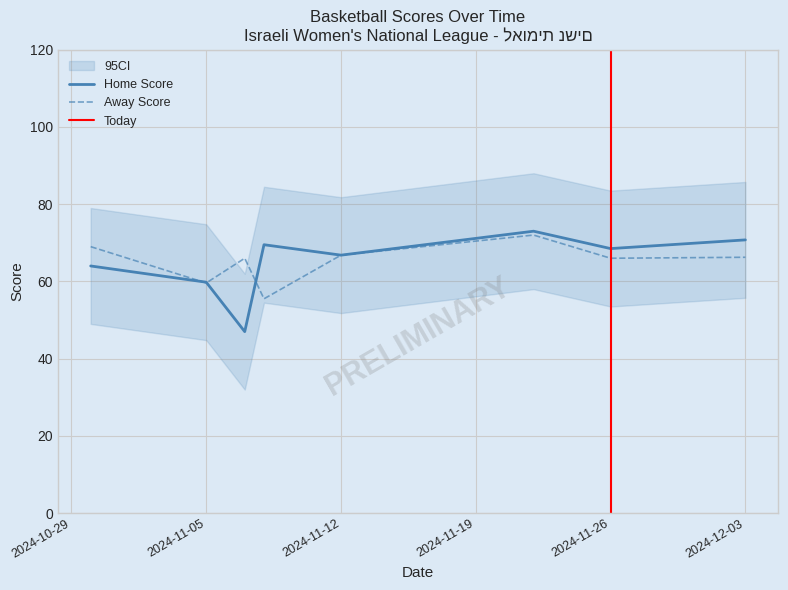

The value of Away Score at 4 is 73. True or false?

False